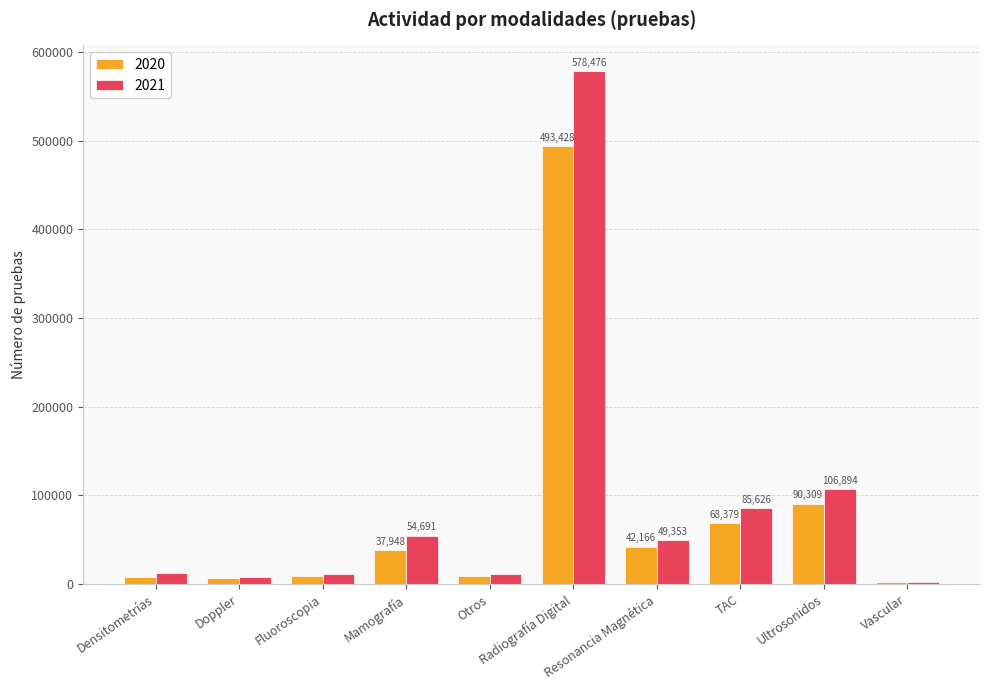

Count the number of data series in this chart.

2